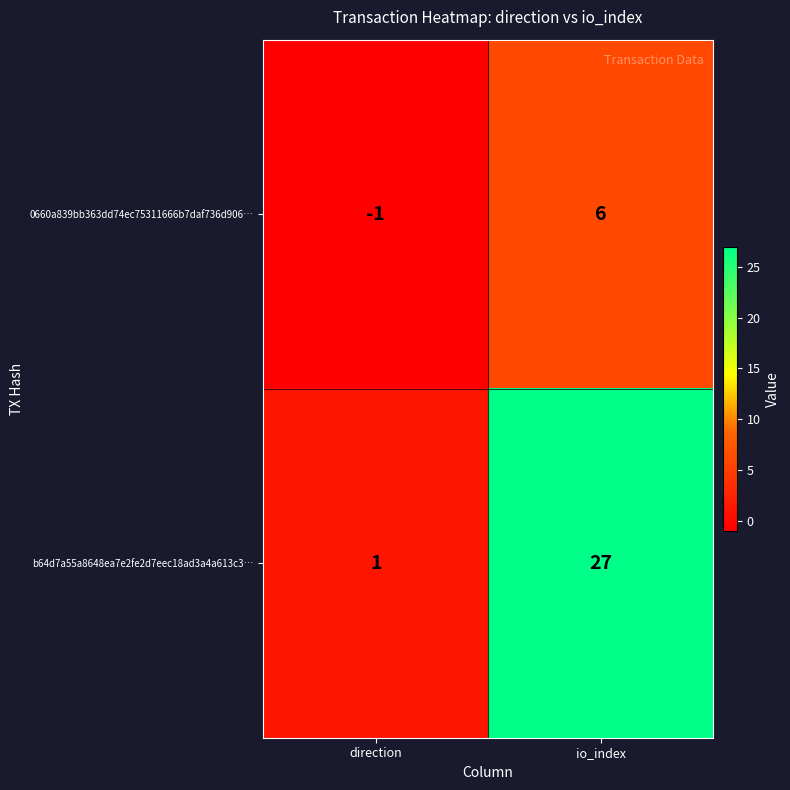

Rank the series by their maximum value, from lowest to highest.

0660a839bb363dd74ec75311666b7daf736d906…, b64d7a55a8648ea7e2fe2d7eec18ad3a4a613c3…